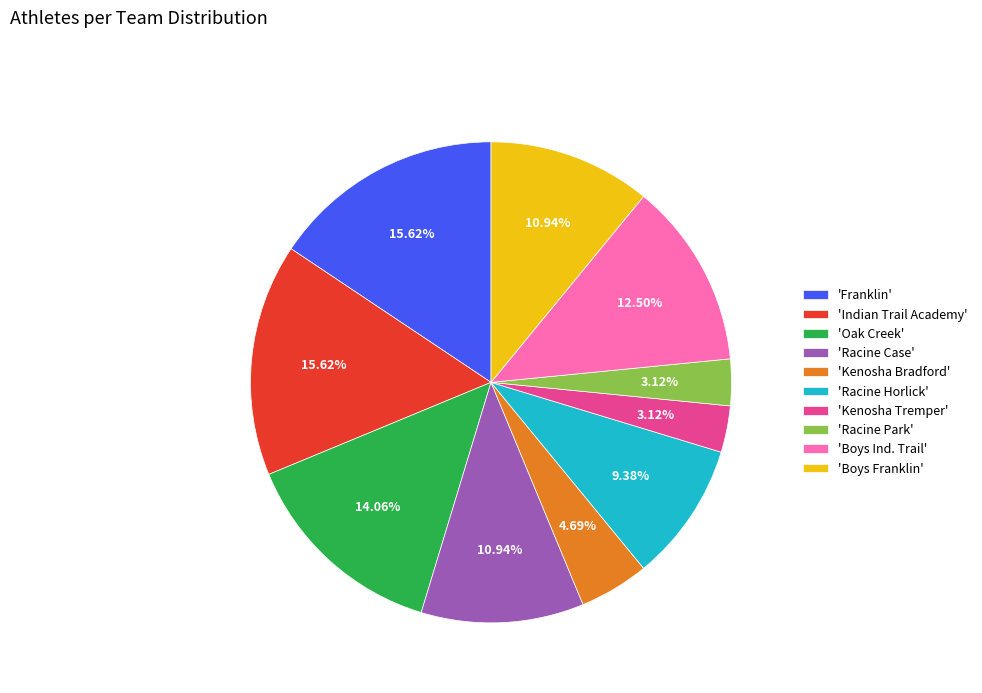

Which has a higher value, 'Franklin' or 'Boys Ind. Trail'?

'Franklin'